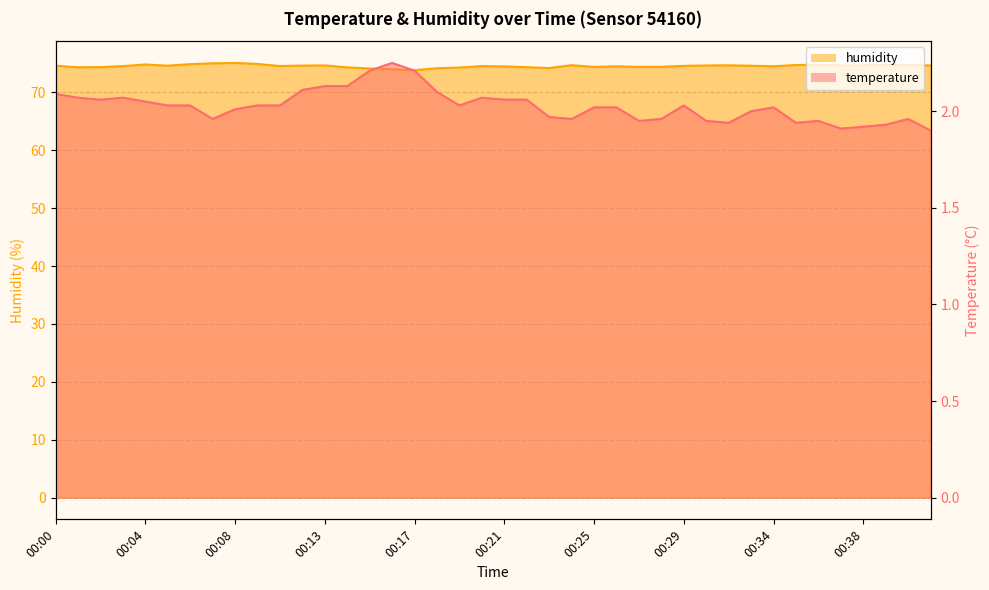

True or false: humidity and temperature cross at least once.

False